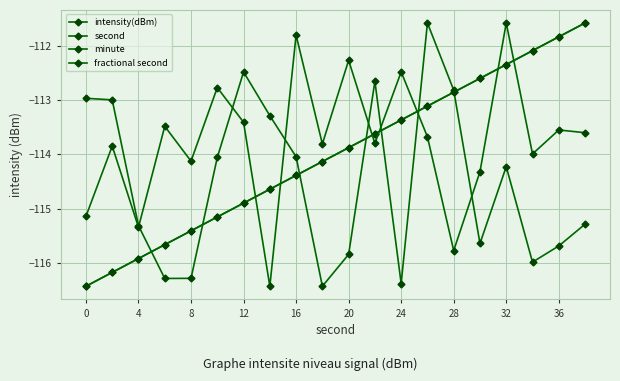

At which label is fractional second closest to -114?

10